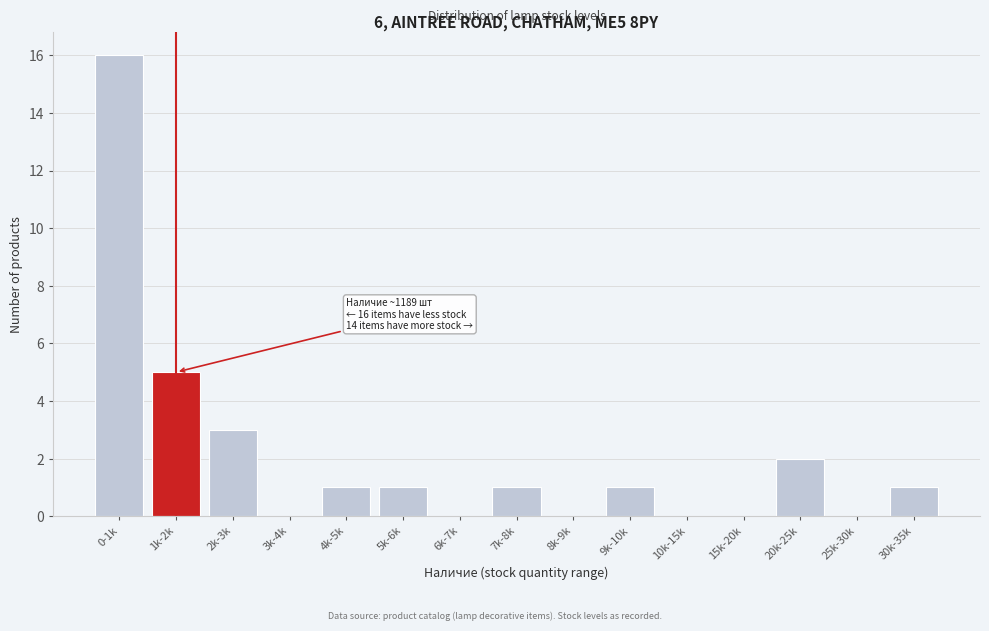

Reading left to right, transcribe all the data shown in this chart.

0-1k=16	1k-2k=5	2k-3k=3	3k-4k=0	4k-5k=1	5k-6k=1	6k-7k=0	7k-8k=1	8k-9k=0	9k-10k=1	10k-15k=0	15k-20k=0	20k-25k=2	25k-30k=0	30k-35k=1